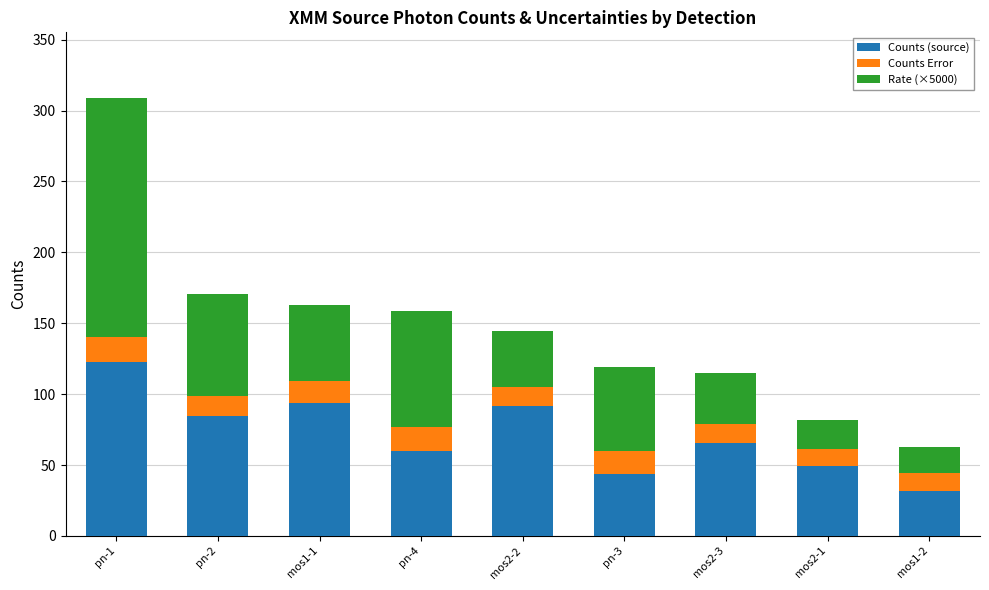

At which label does Counts (source) reach its minimum?

mos1-2